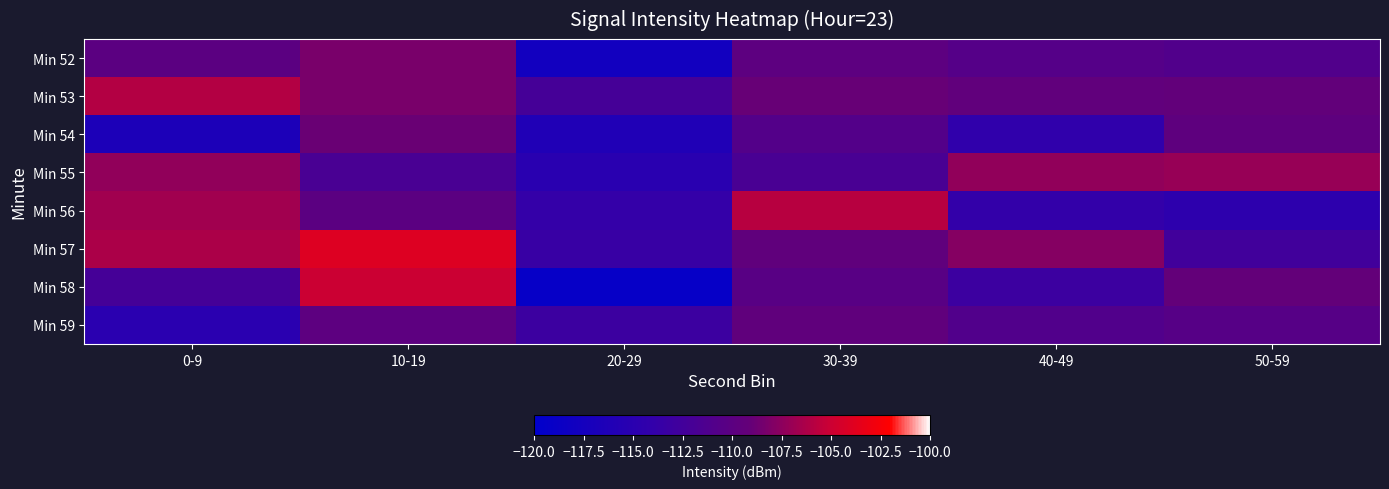

Rank the series by their maximum value, from lowest to highest.

Min 59, Min 54, Min 52, Min 55, Min 53, Min 56, Min 58, Min 57